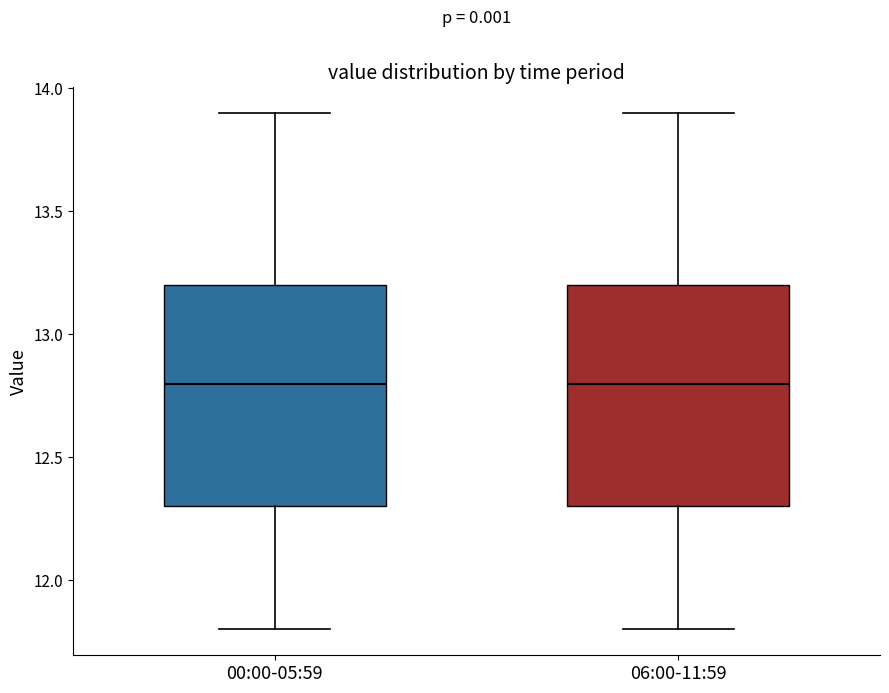

Reading left to right, transcribe this box plot: for each box, give where its median line is, the range the box spans, and where its two whiskers end, as read against the y-axis. The values are not printed on the chart, so give them approximately, as read against the axis.

00:00-05:59: median 12.8, box 12.3 to 13.2, whiskers 11.8 to 13.9
06:00-11:59: median 12.8, box 12.3 to 13.2, whiskers 11.8 to 13.9